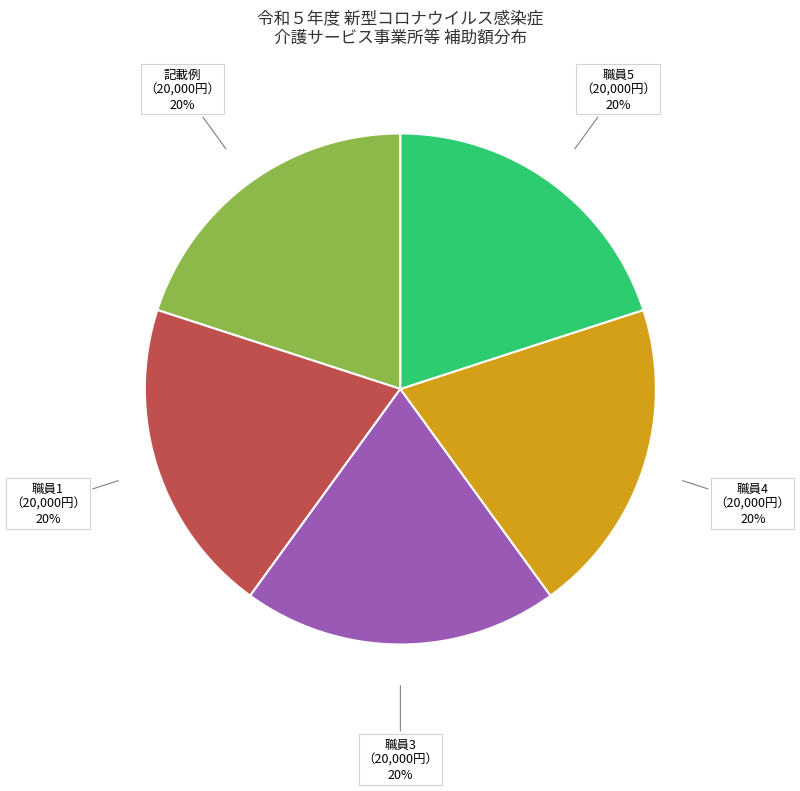

Is there any slice that represents more than half of the pie?

No